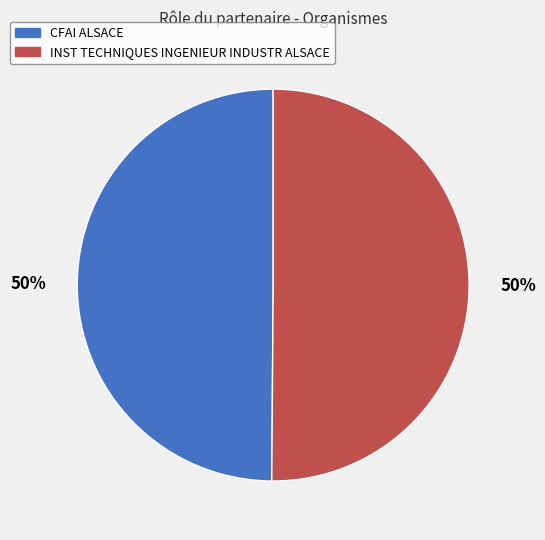

To the nearest percent, what portion does INST TECHNIQUES INGENIEUR INDUSTR ALSACE represent?

50%